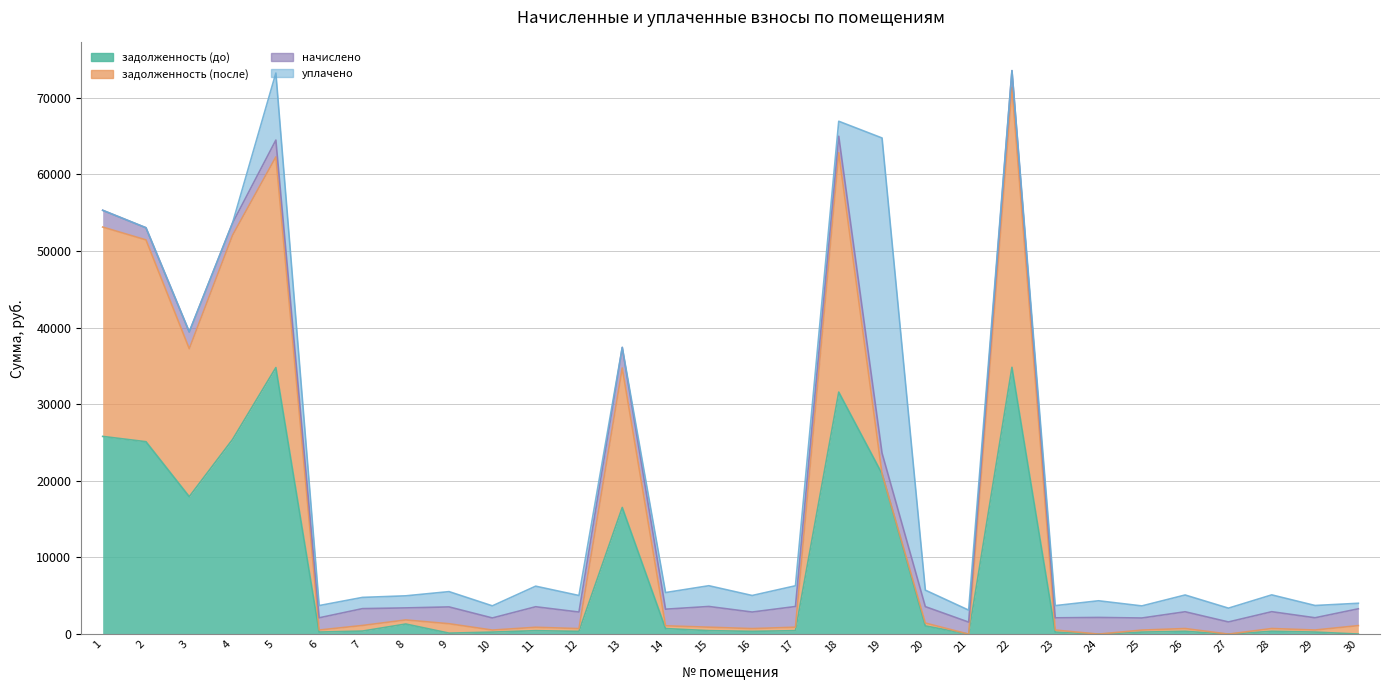

The value of задолженность (до) at 17 is 450.3. True or false?

True